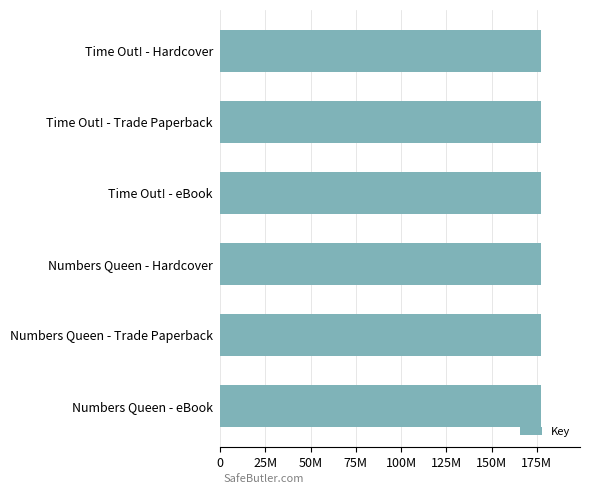

Does the chart contain any negative values?

No